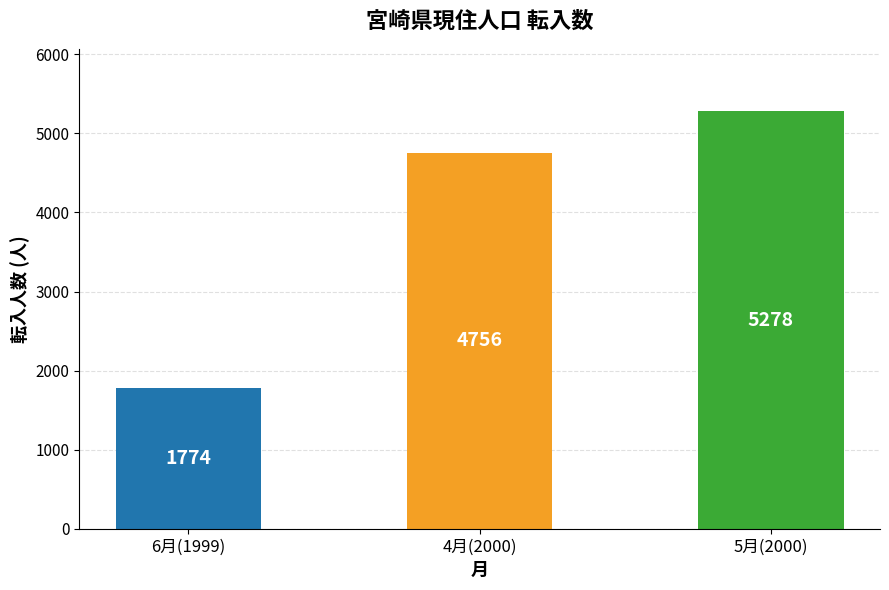

How many data points are less than 4756?

1